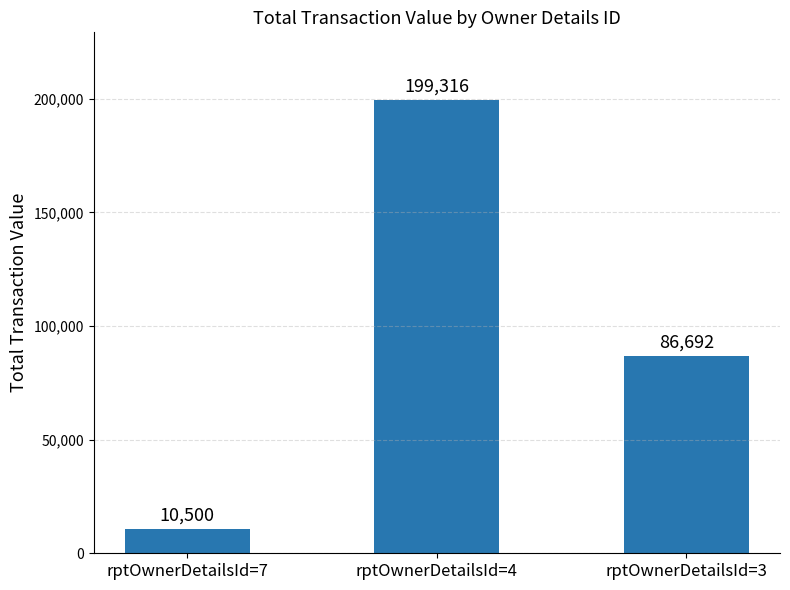

What is the sum of all values?

296508